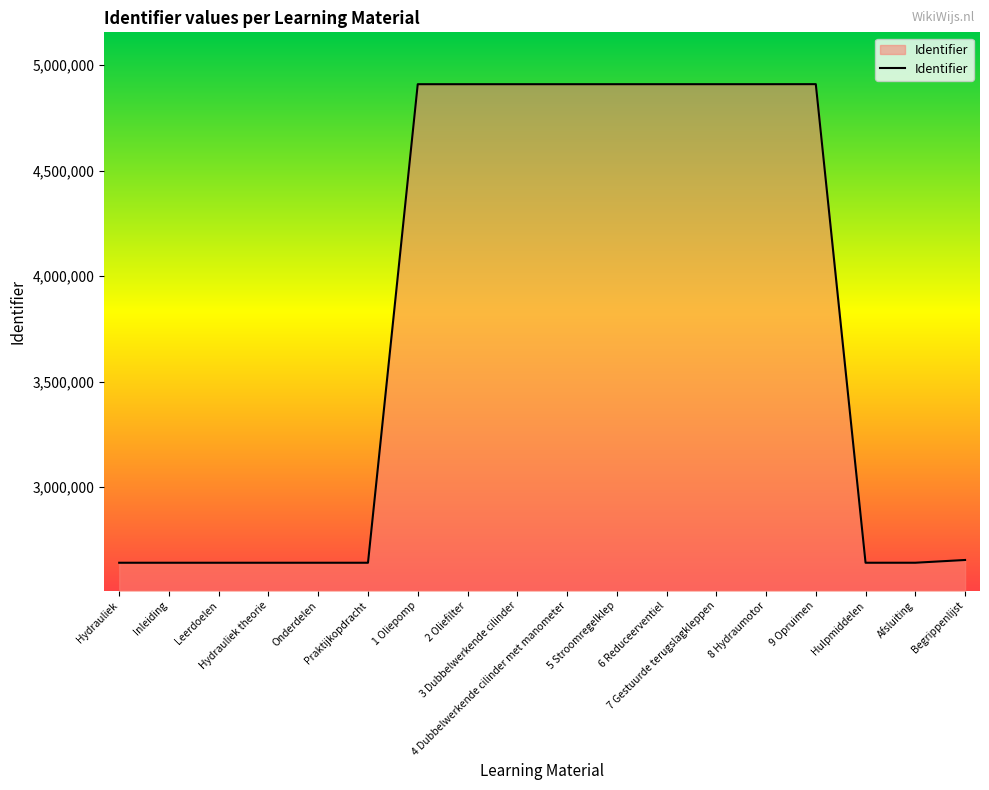

What is the difference between the maximum and minimum values?

2266412